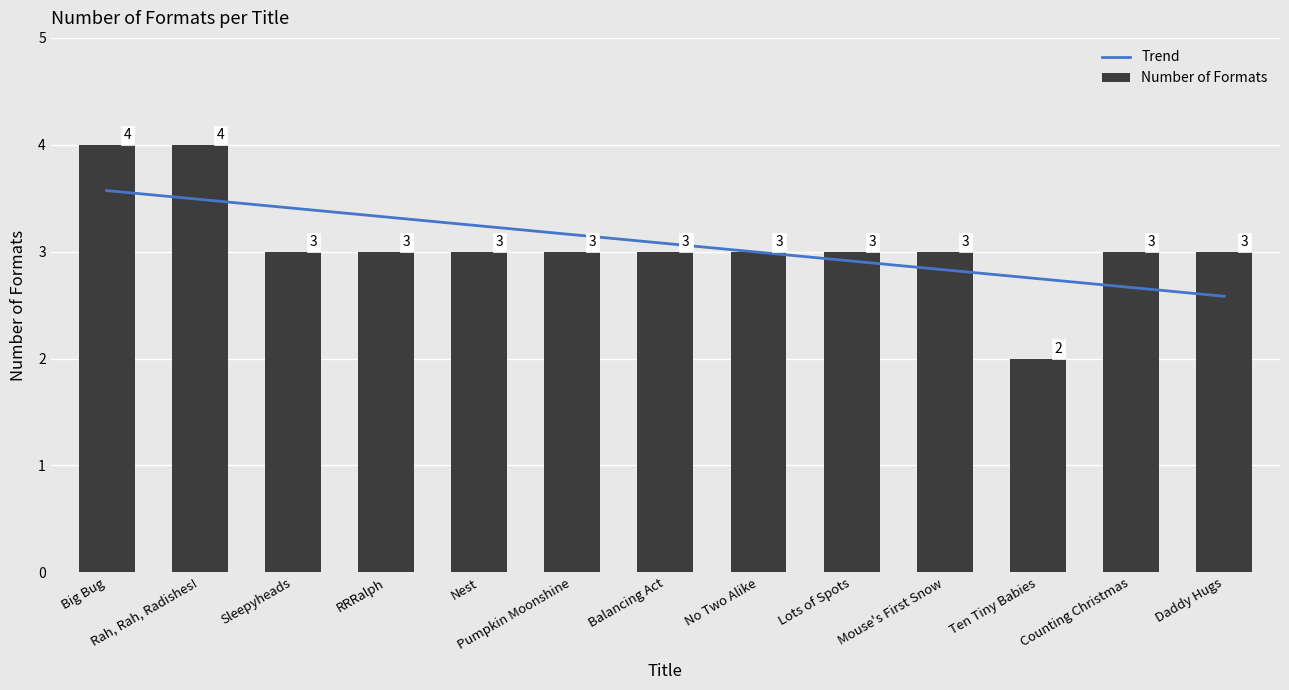

Which has a higher value, Balancing Act or Mouse's First Snow?

Balancing Act